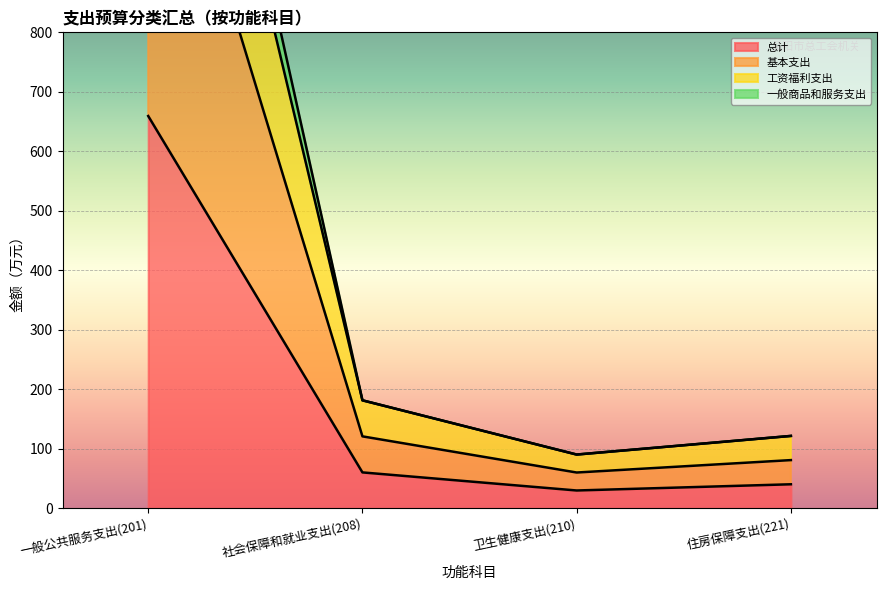

True or false: 工资福利支出 and 总计 intersect in this chart.

False